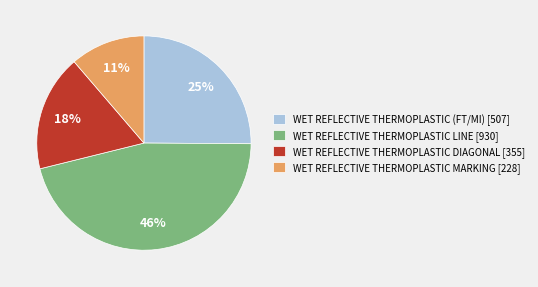

Is it true that WET REFLECTIVE THERMOPLASTIC DIAGONAL is 18% of the pie?

True